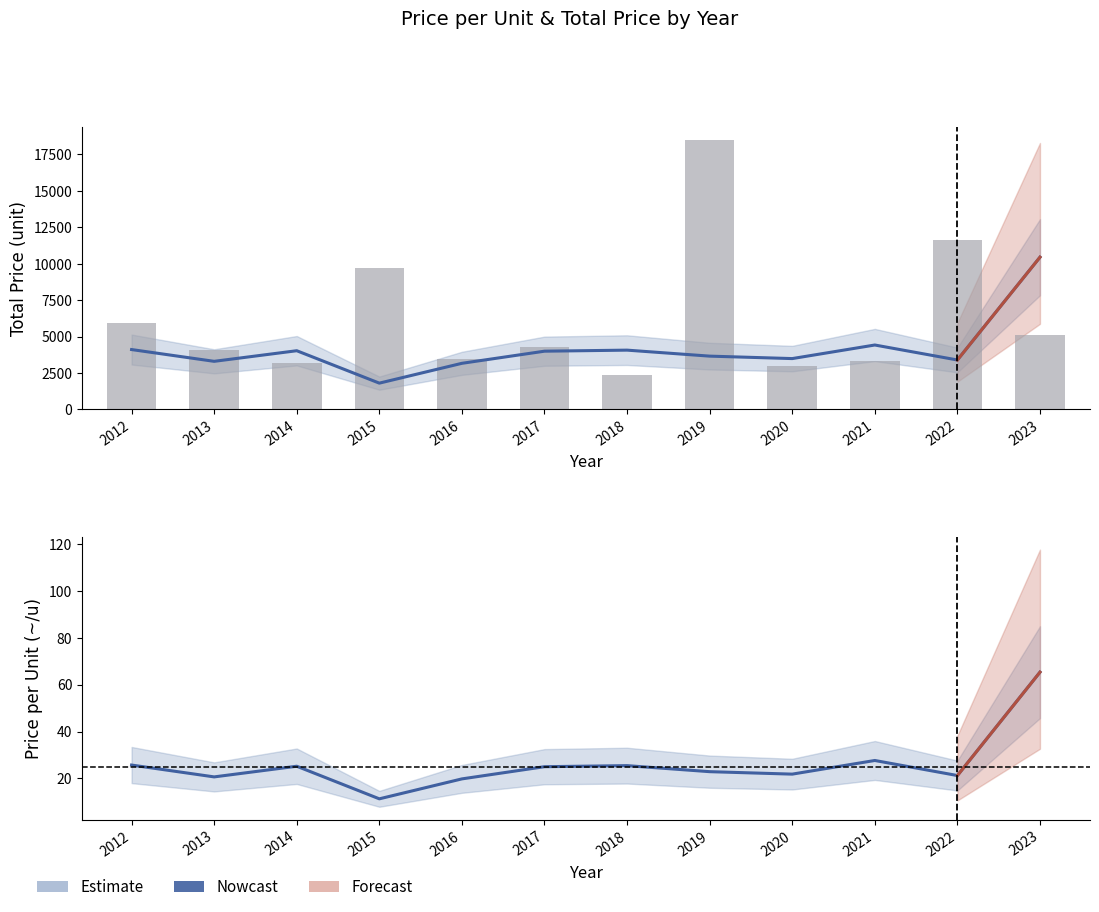

Is it true that total_price equals 18480.0 at 2019?

True